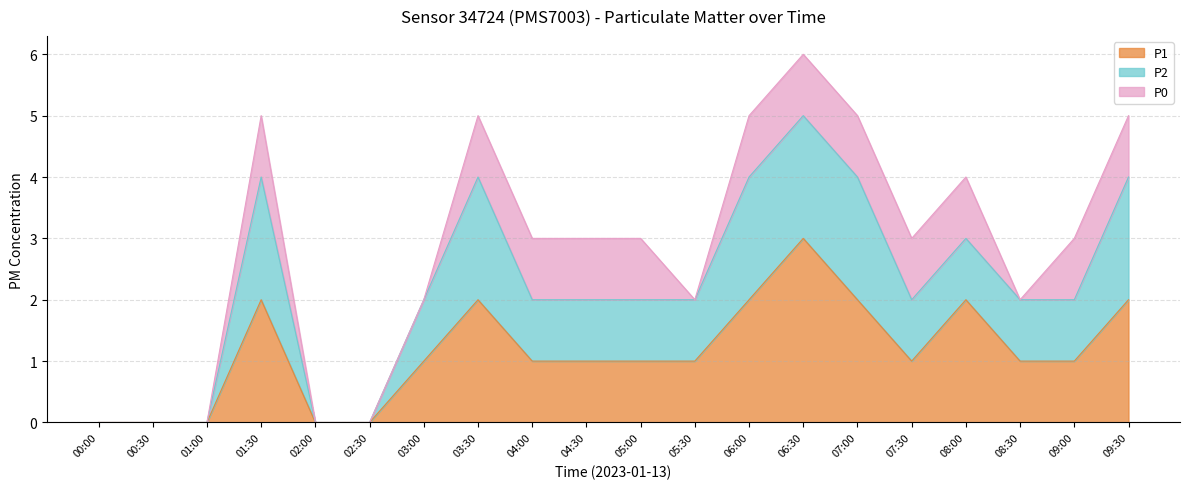

True or false: P1 and P2 intersect in this chart.

False